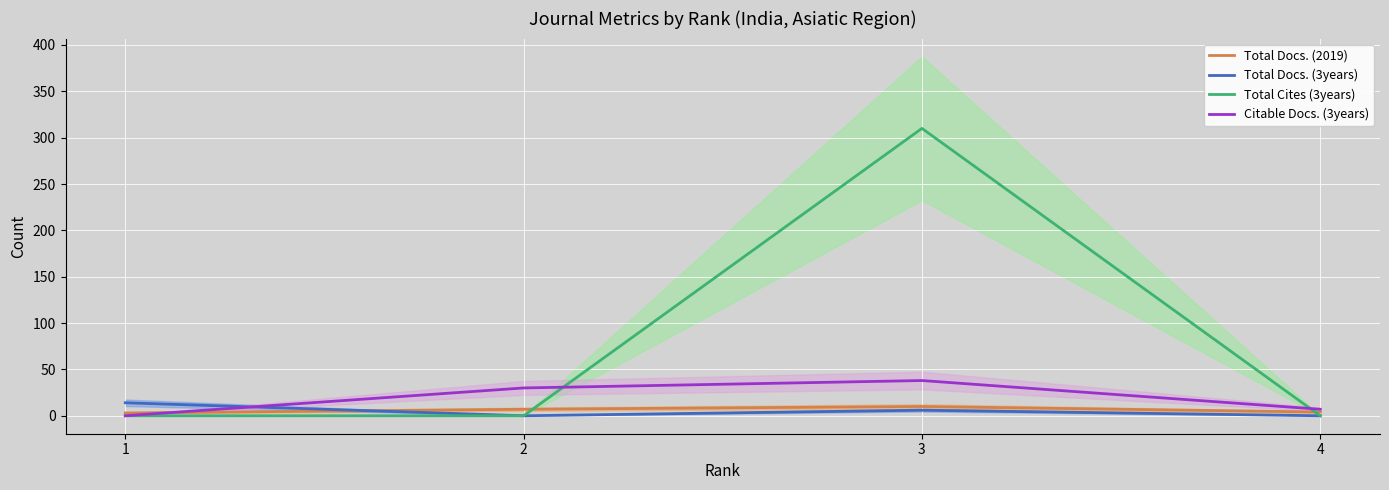

What is the difference between the maximum and minimum values in the Citable Docs. (3years) series?

38